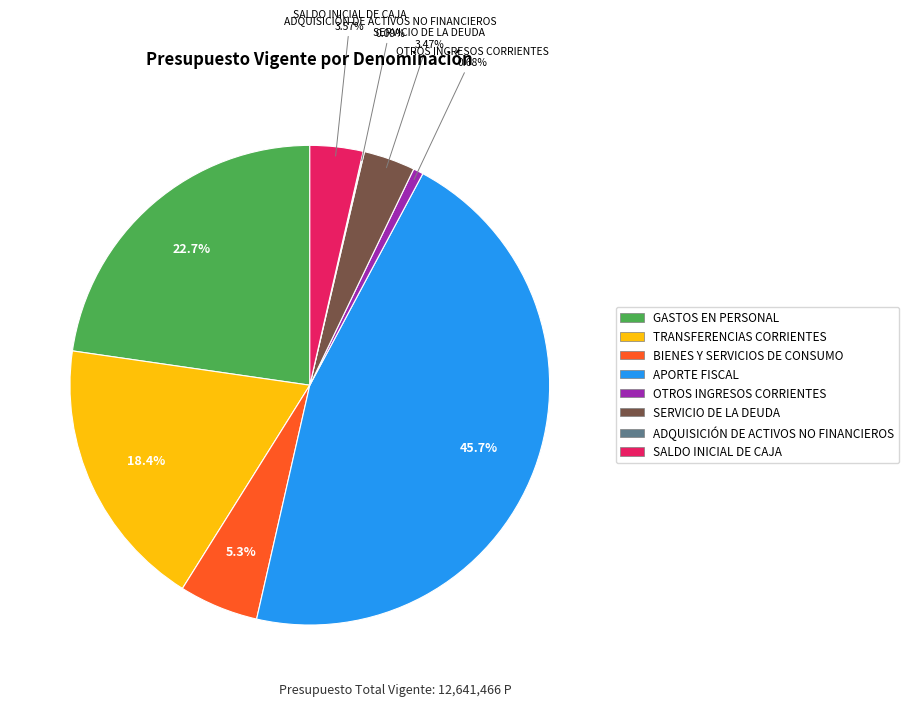

Between OTROS INGRESOS CORRIENTES and SERVICIO DE LA DEUDA, which is larger?

SERVICIO DE LA DEUDA